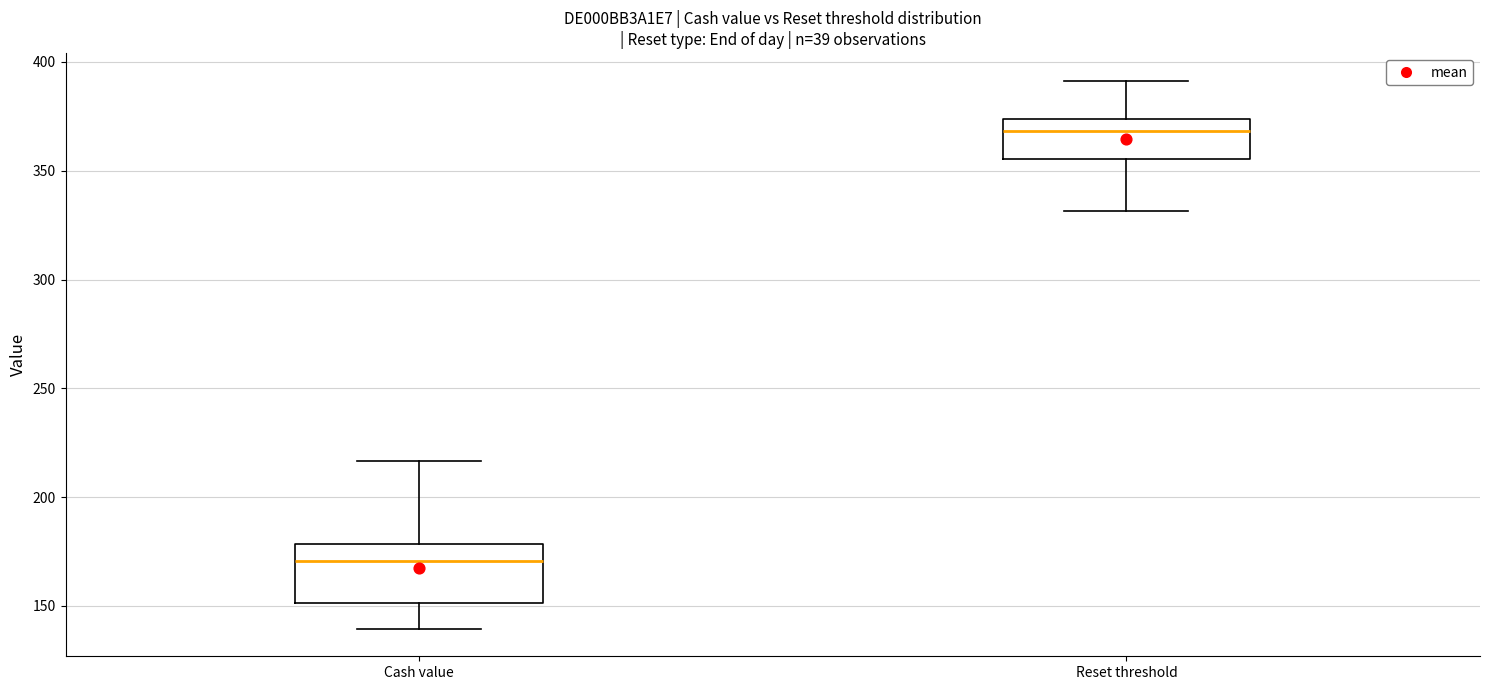

Which box's median line is the highest?

Reset threshold